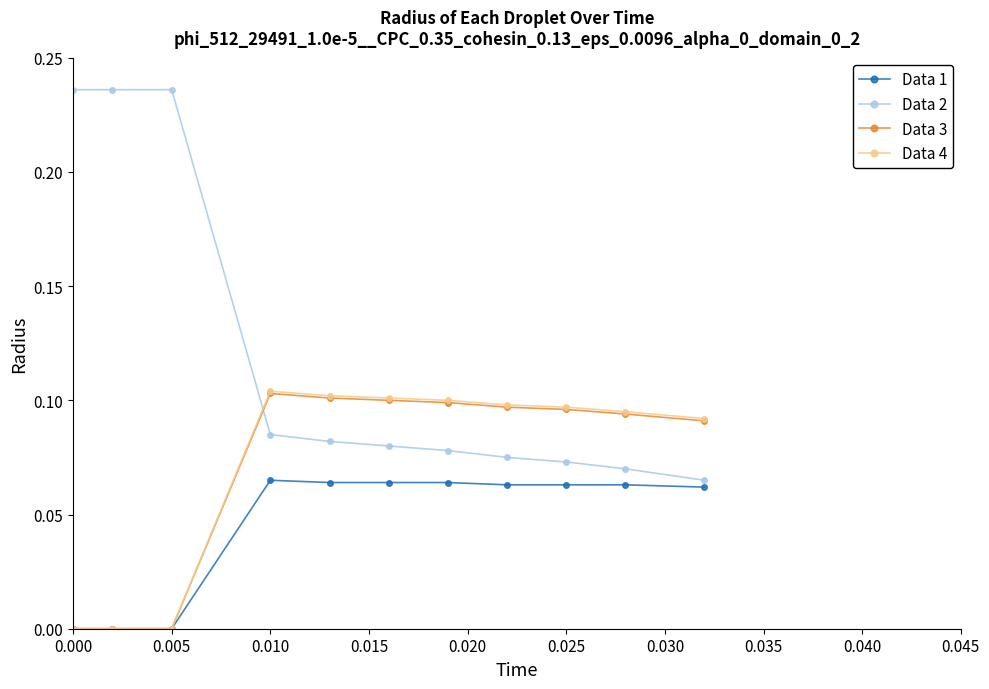

True or false: Data 3 and Data 2 intersect in this chart.

True